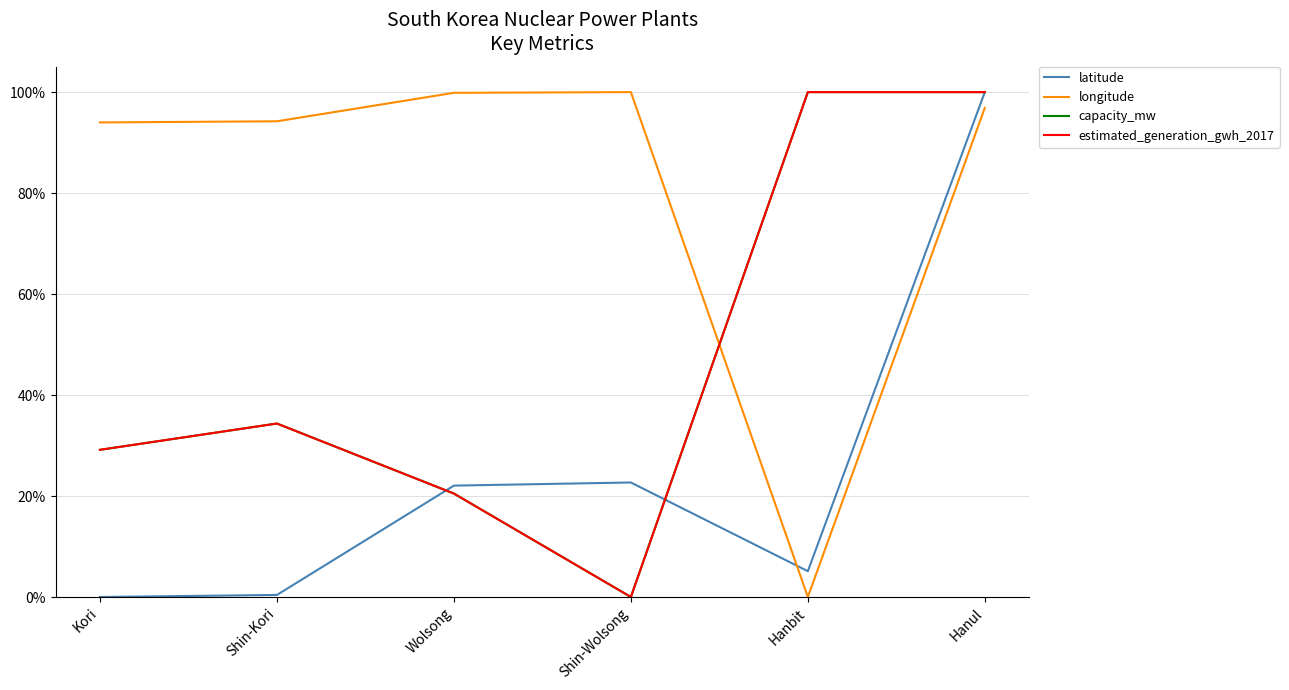

Does the chart display data point markers on the line(s)?

No